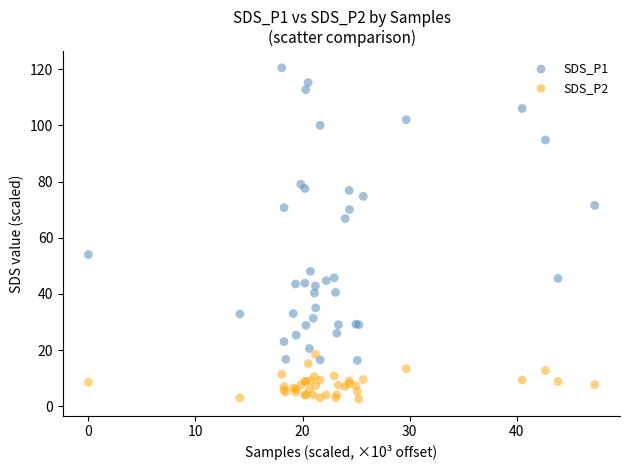

Which series has the largest Y range (max minus min)?

SDS_P1